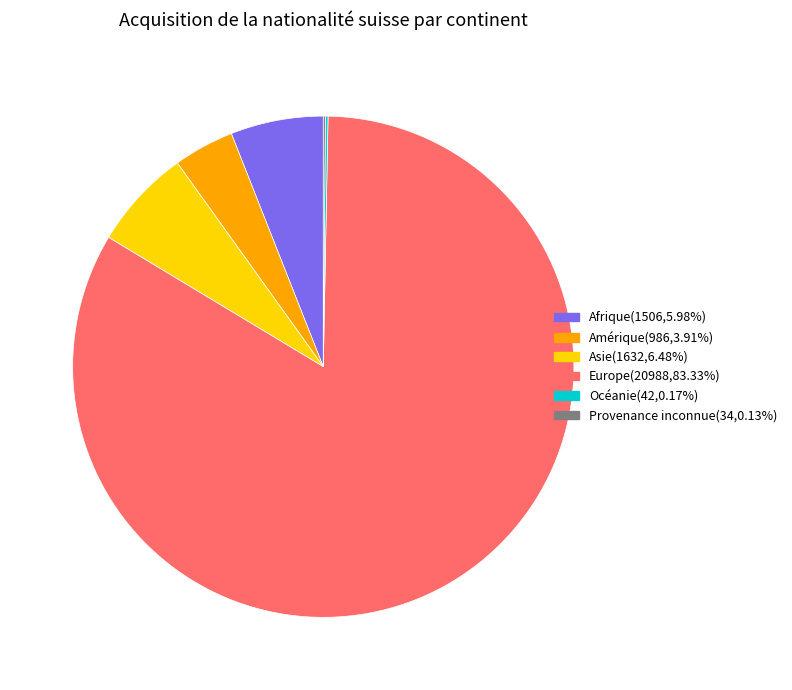

Is there a majority slice in this chart?

Yes